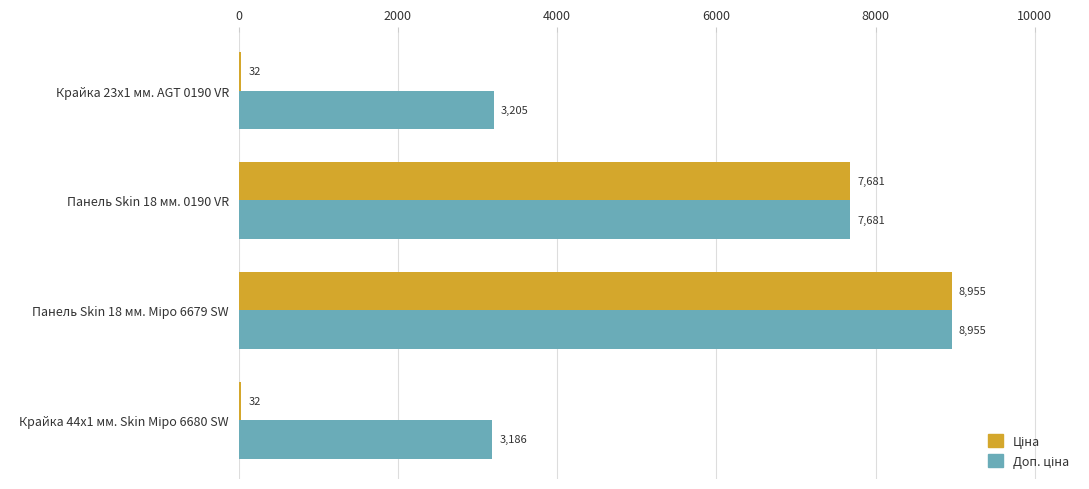

What is the maximum value shown in the chart?

8955.1